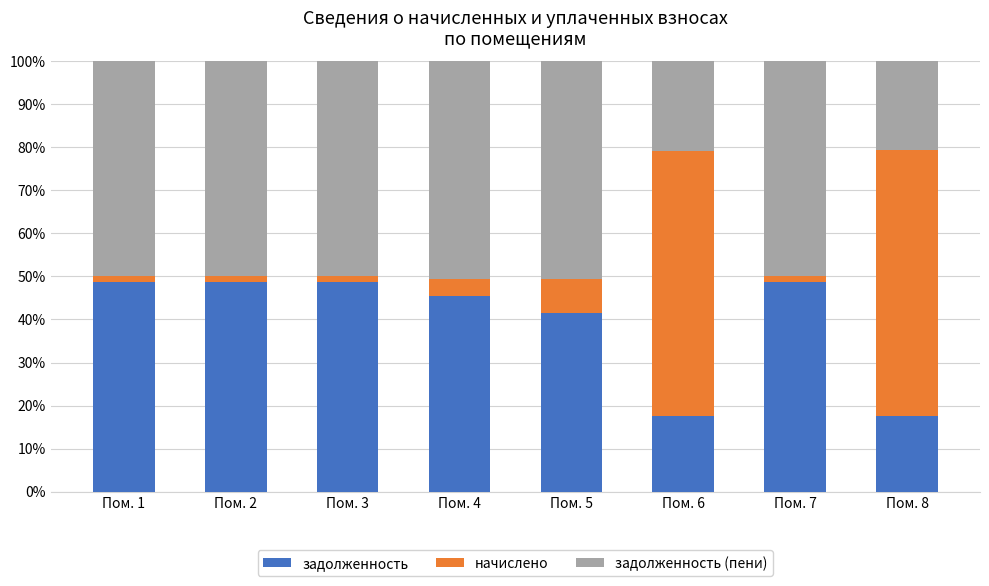

True or false: задолженность has a value of 25.0 at Пом. 5.

False